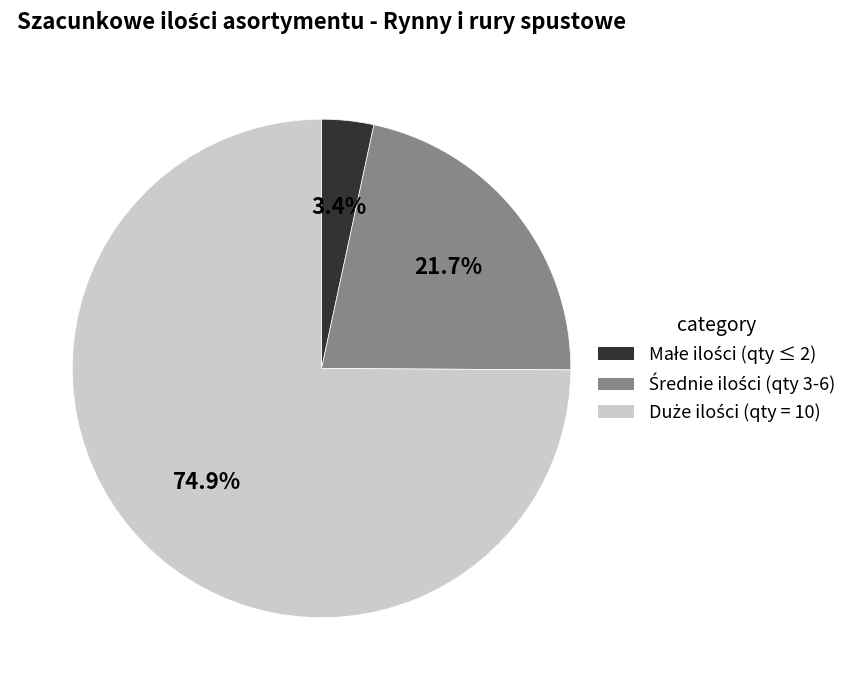

Does any single category account for the majority?

Yes